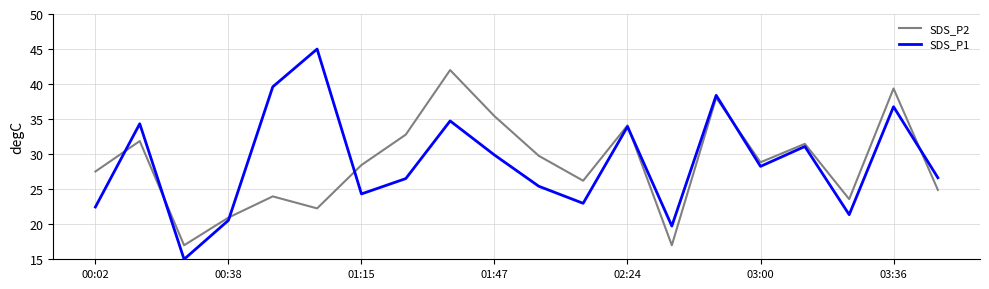

After their last crossing, which series has the higher values: SDS_P2 or SDS_P1?

SDS_P1